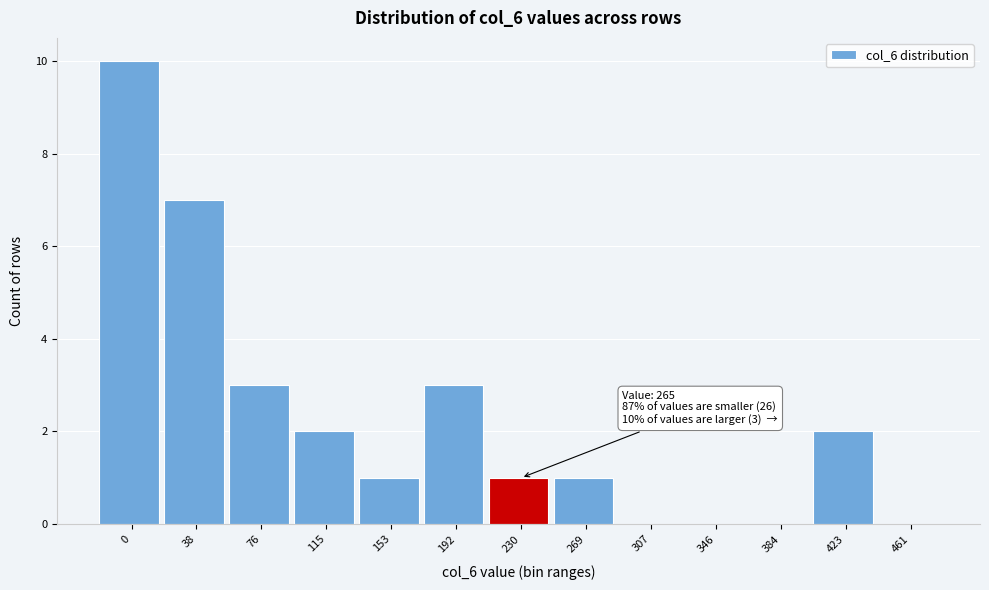

Reading right to left, list all the values displayed in this chart.

461=0	423=2	384=0	346=0	307=0	269=1	230=1	192=3	153=1	115=2	76=3	38=7	0=10